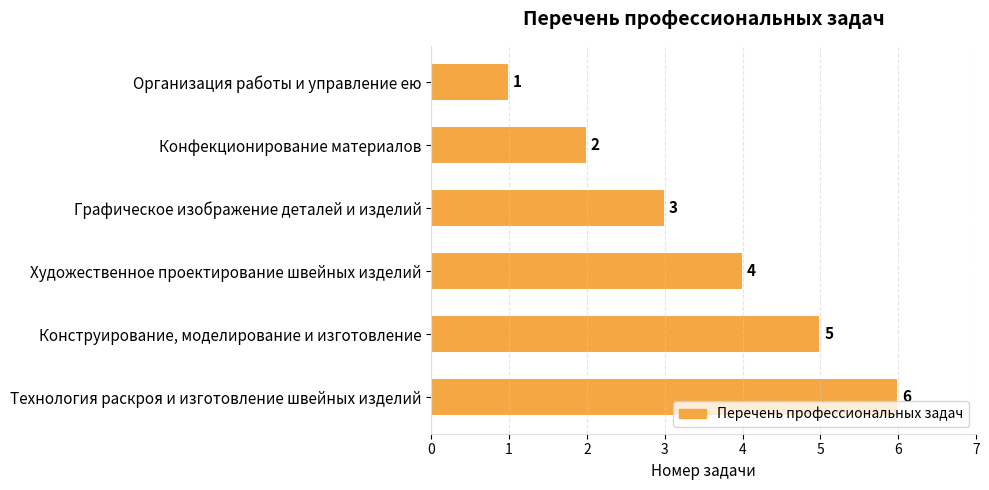

What is the ratio of the value at Художественное проектирование швейных изделий to the value at Конструирование, моделирование и изготовление?

0.8